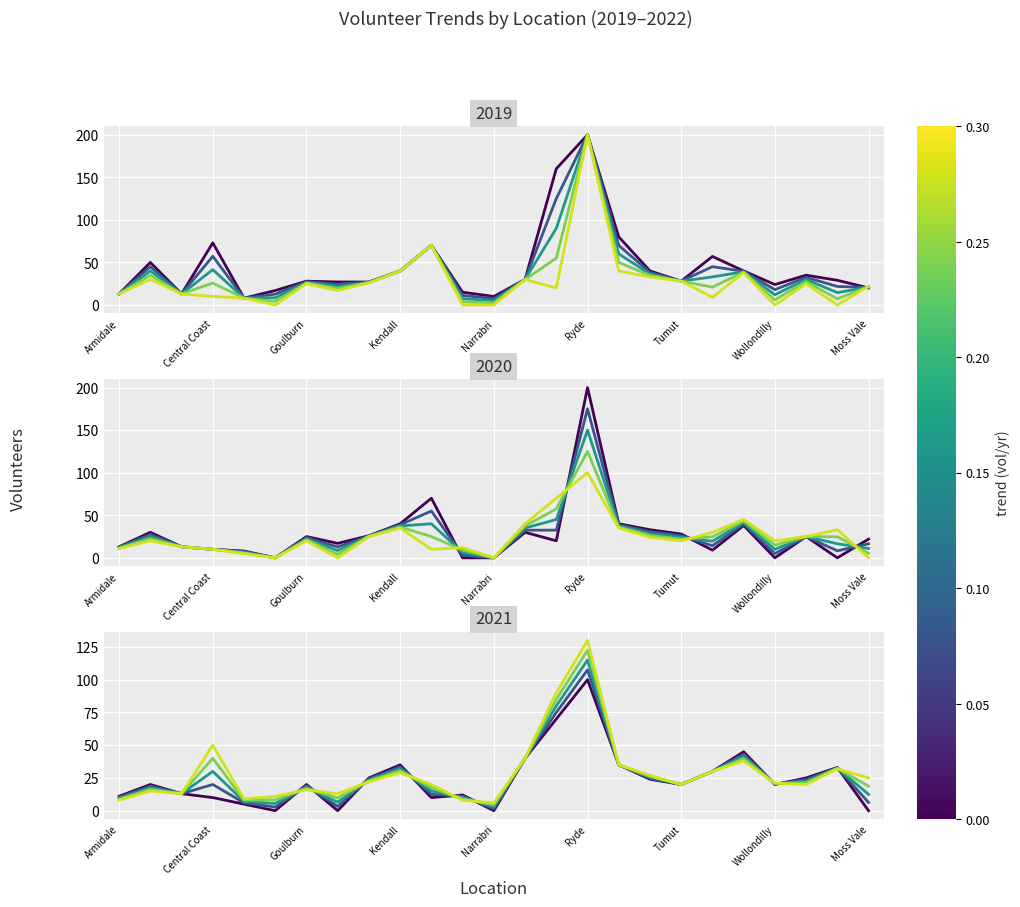

Where do 2019 and 2020 first cross each other?

Young and Moss Vale